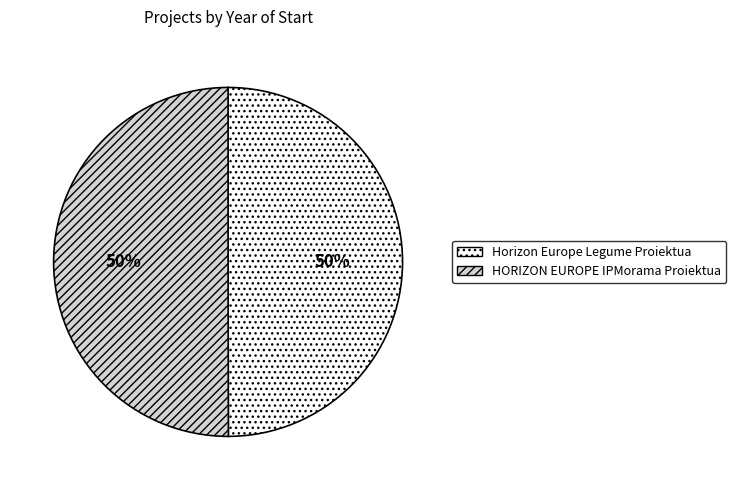

The Horizon Europe Legume Proiektua slice represents 50% of the pie. True or false?

True